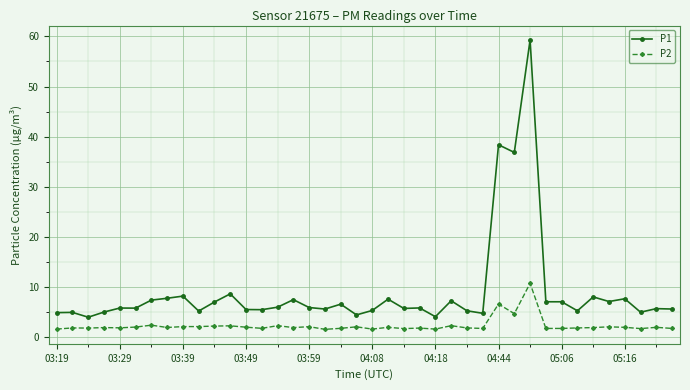

What is the value of the P1 point at the 3rd from the left?

4.0